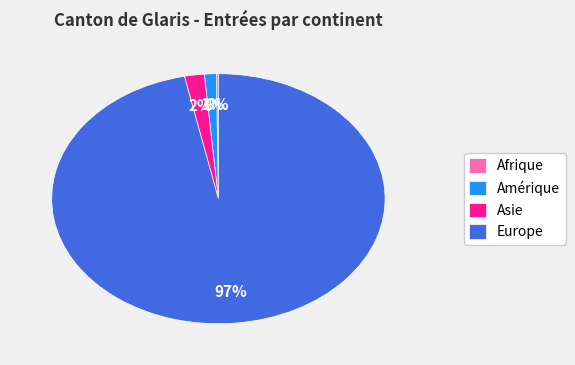

To the nearest percent, what percentage of the pie is Europe?

97%